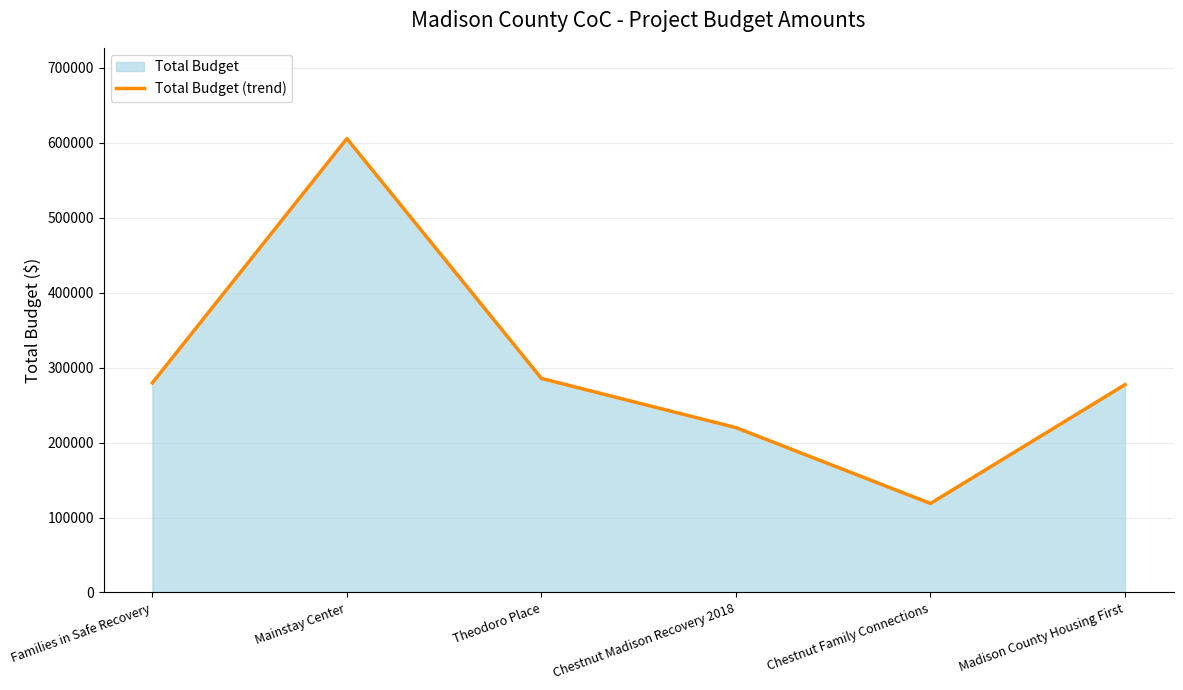

True or false: the data shows 315741 at Chestnut Madison Recovery 2018.

False